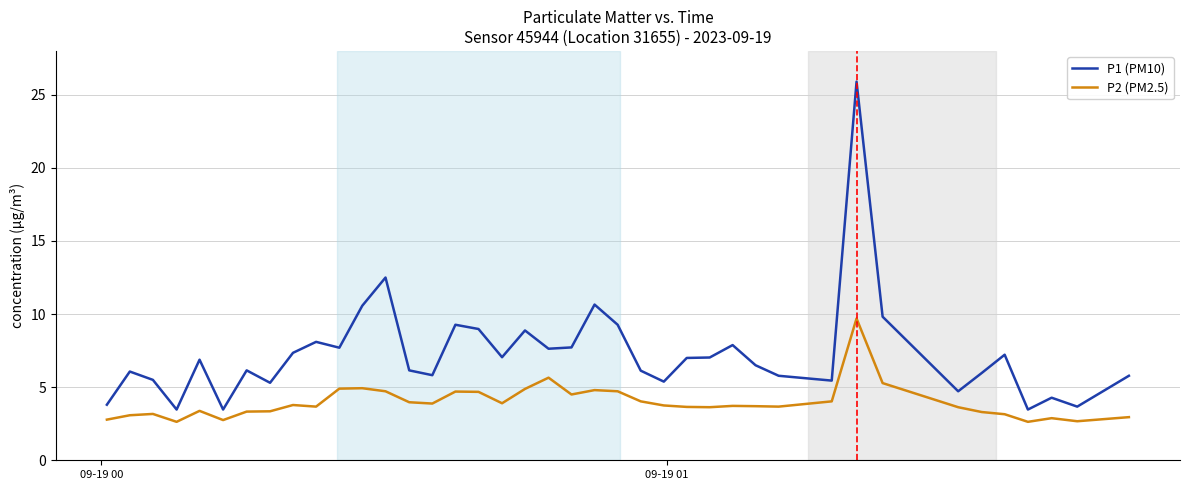

What is the greatest value displayed?

25.9